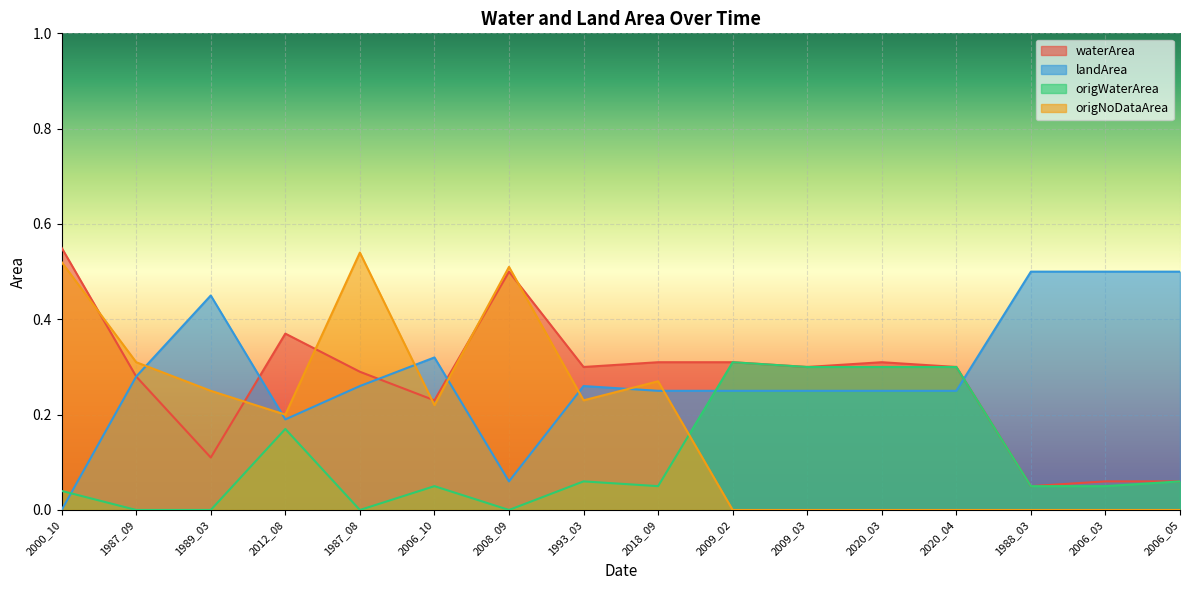

At which category does origWaterArea reach its first local peak?

2012_08